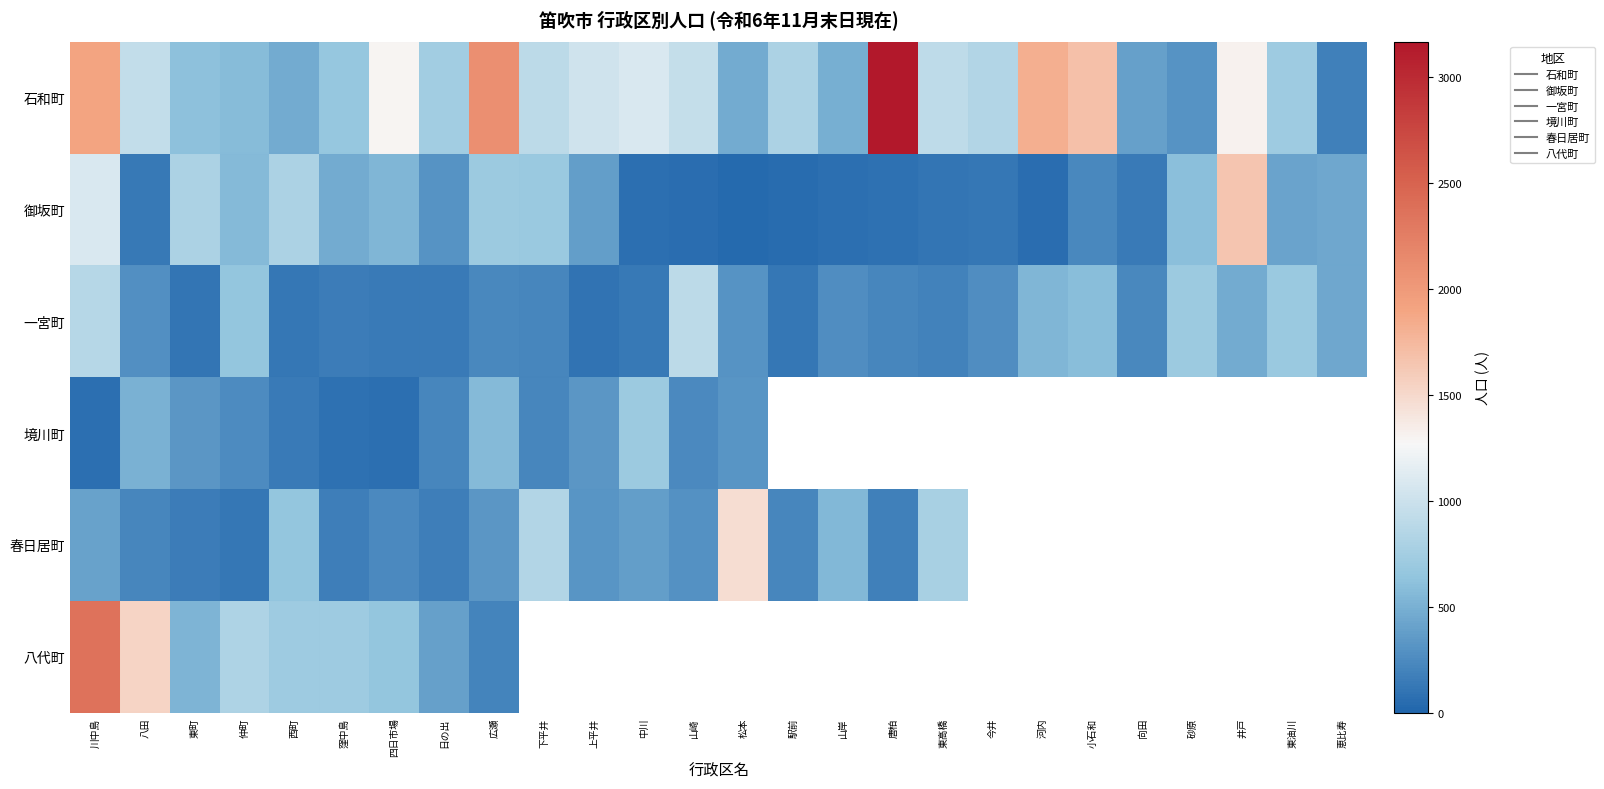

Which series has the largest total across all categories?

石和町